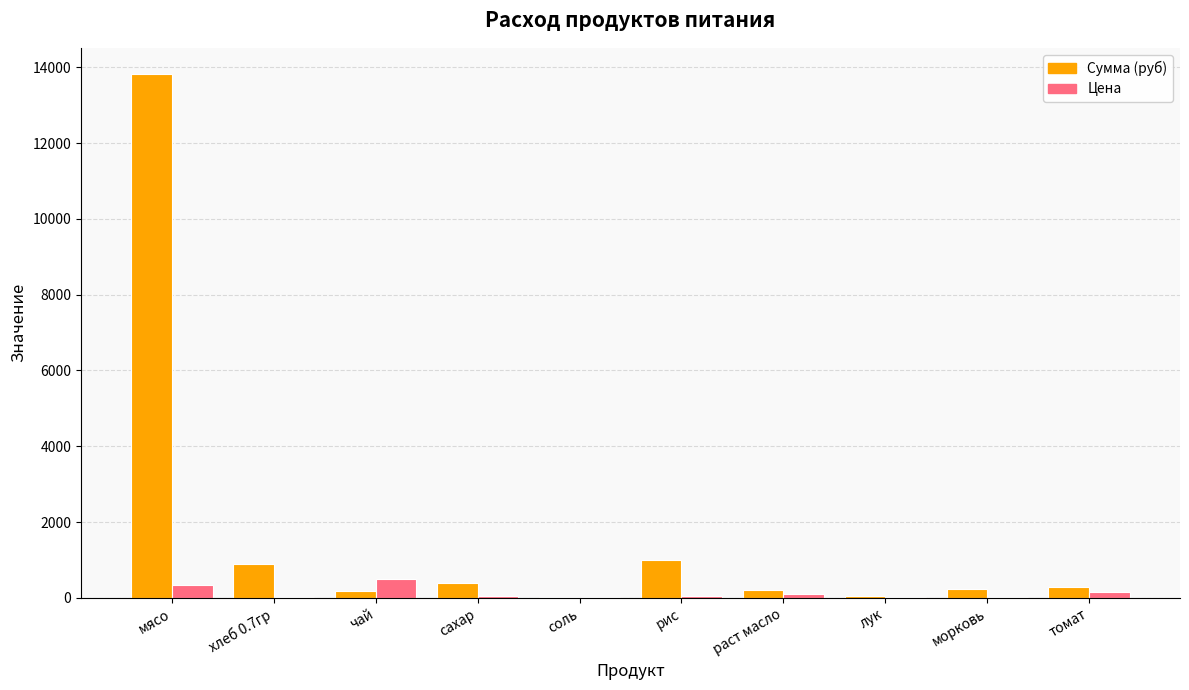

What is the highest value of the Цена series?

500.0